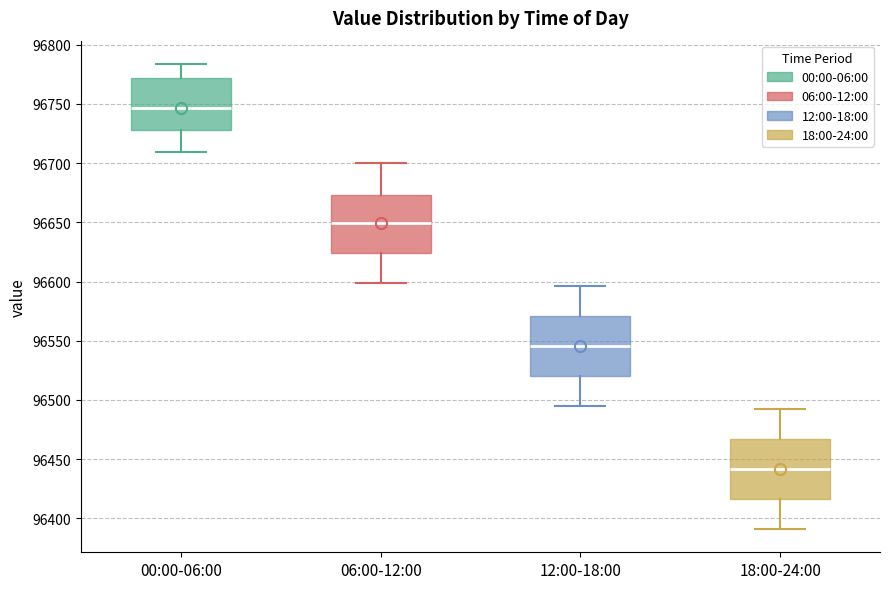

Where is the lower edge of the box for 06:00-12:00 on the y-axis? The values are not printed on the chart, so give them approximately, as read against the axis.

96625